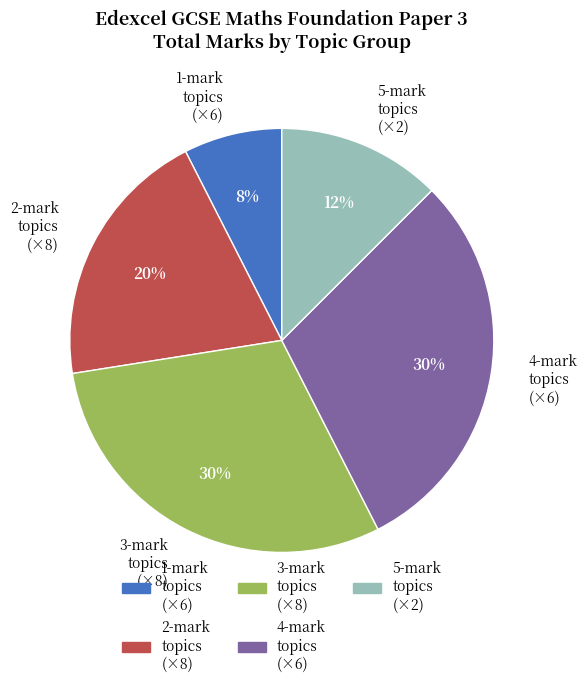

Do 5-mark topics (×2) and 1-mark topics (×6) together represent more than half of the pie?

No